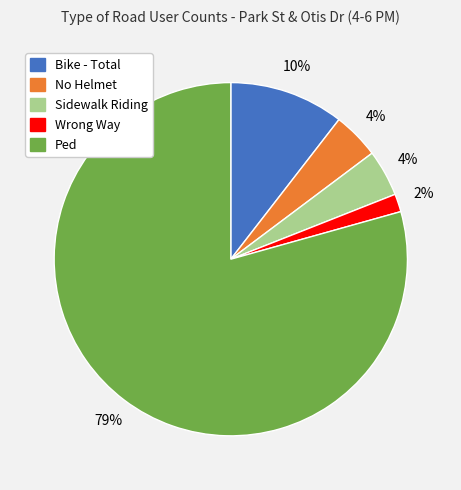

Which category accounts for the majority?

Ped